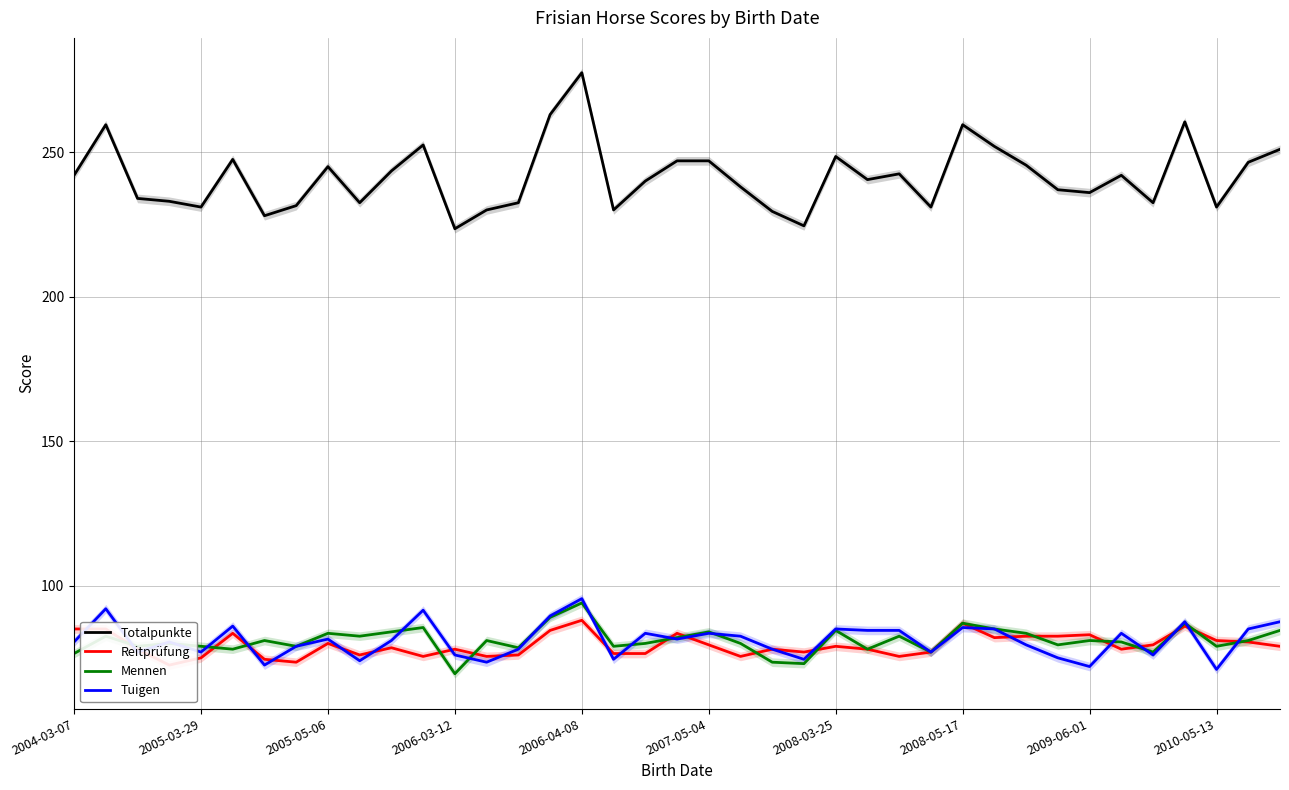

What is the sum of the Reitprüfung values at 33 and 10?

156.5